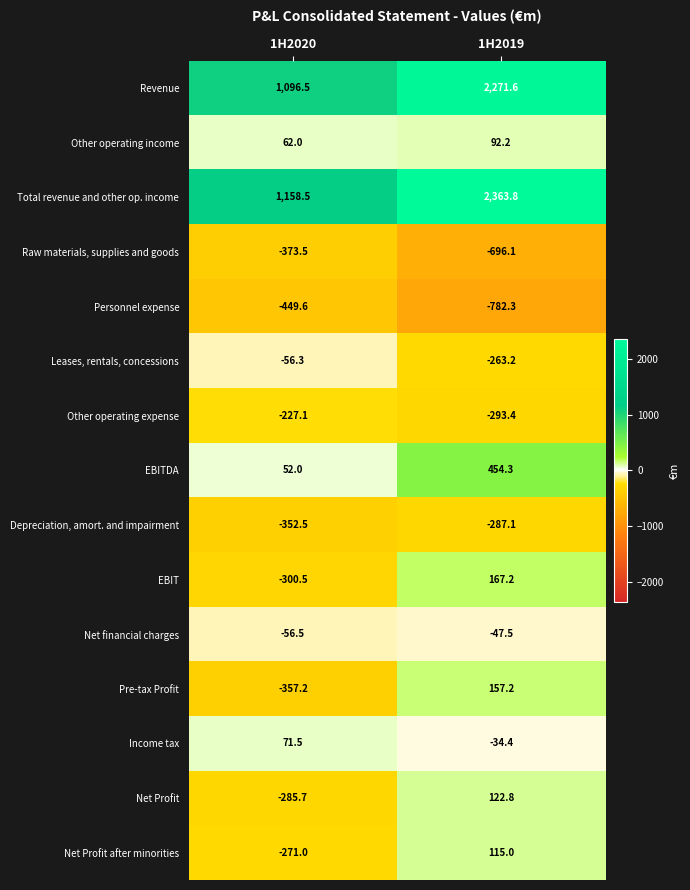

What is the greatest value displayed?

2363.8